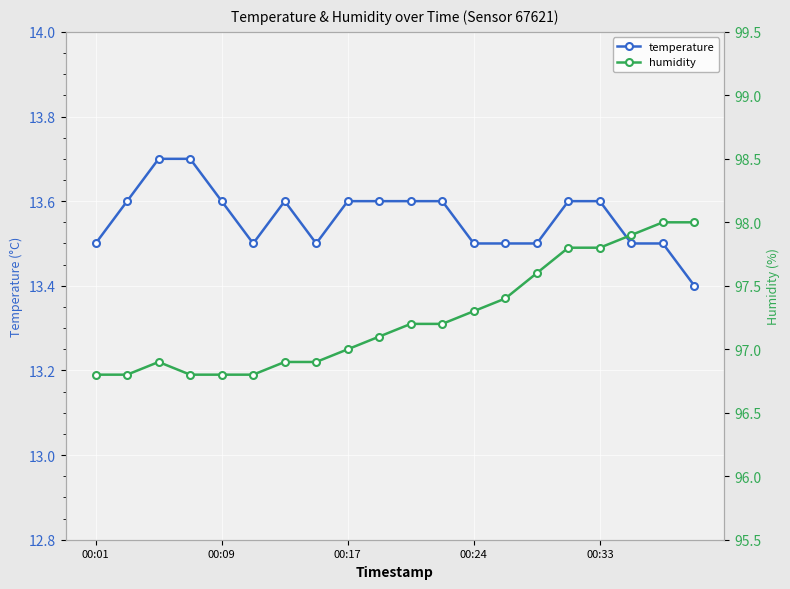

How many interior local peaks does the humidity series have?

1